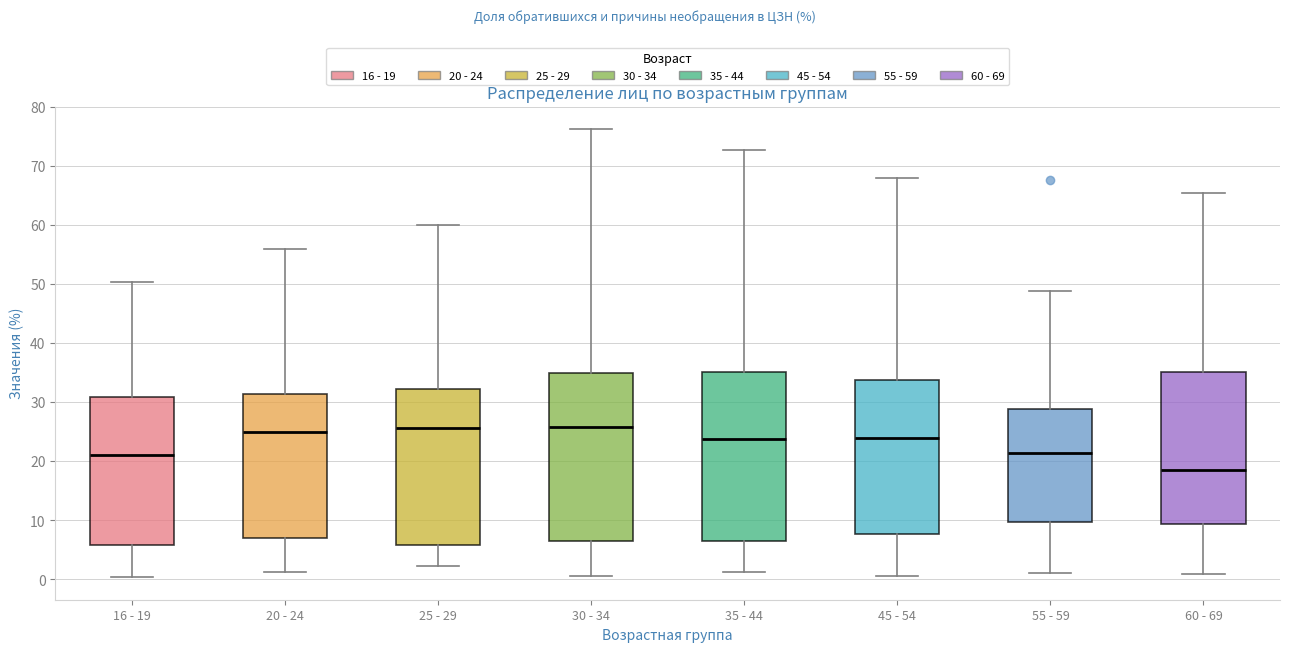

Where does the upper whisker of the box for 25 - 29 end on the y-axis? The values are not printed on the chart, so give them approximately, as read against the axis.

60